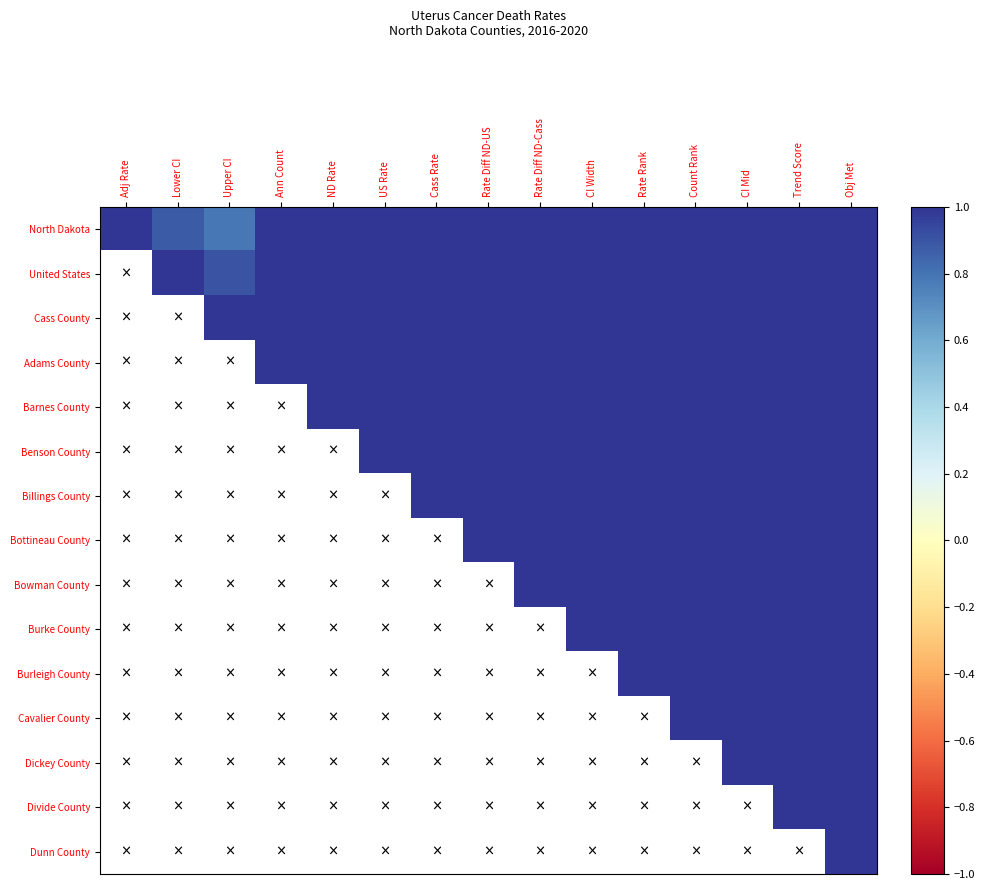

List the labels in order of Burleigh County value, smallest first.

Adj Rate, Lower CI, Upper CI, Ann Count, ND Rate, US Rate, Cass Rate, Rate Diff ND-US, Rate Diff ND-Cass, CI Width, Rate Rank, Count Rank, CI Mid, Trend Score, Obj Met